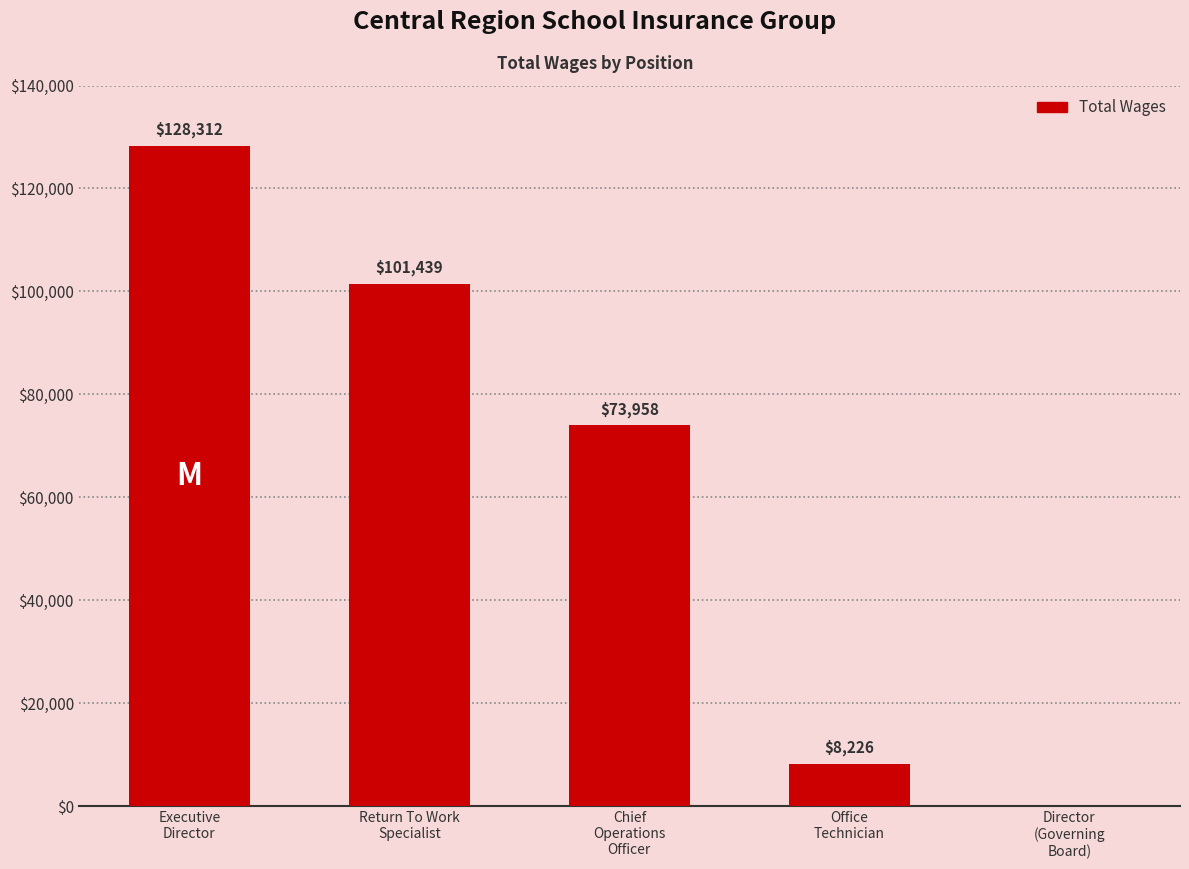

Reading right to left, transcribe all the data shown in this chart.

0	8226	73958	101439	128312